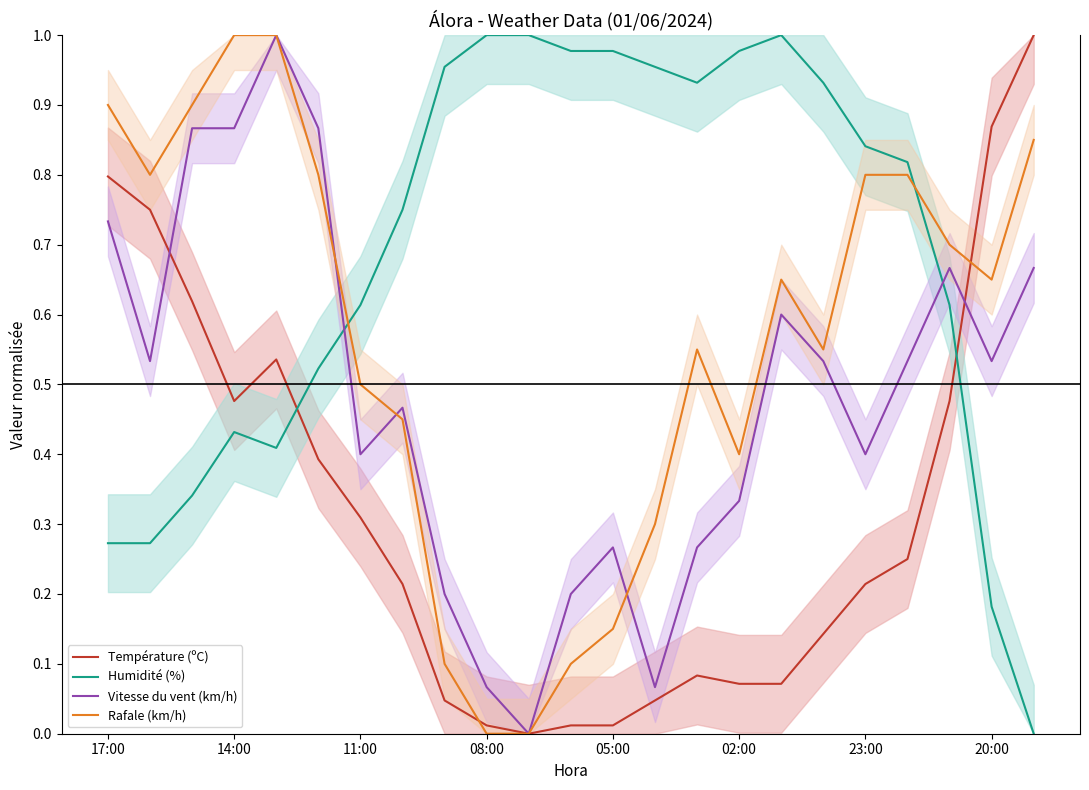

In Humidité (%), how many points are lower than both neighbors (excluding endpoints)?

2